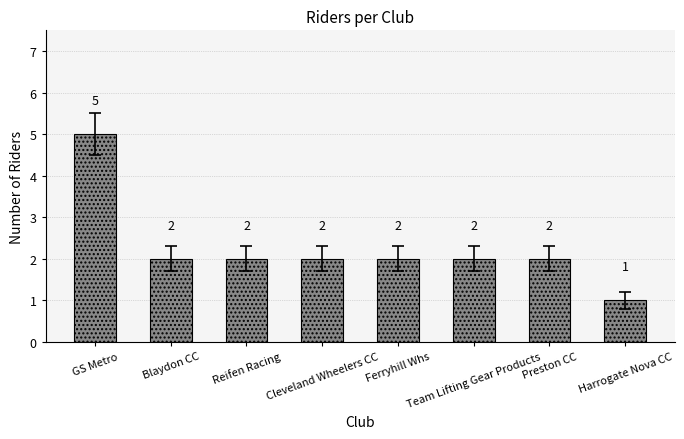

Count the number of data series in this chart.

1